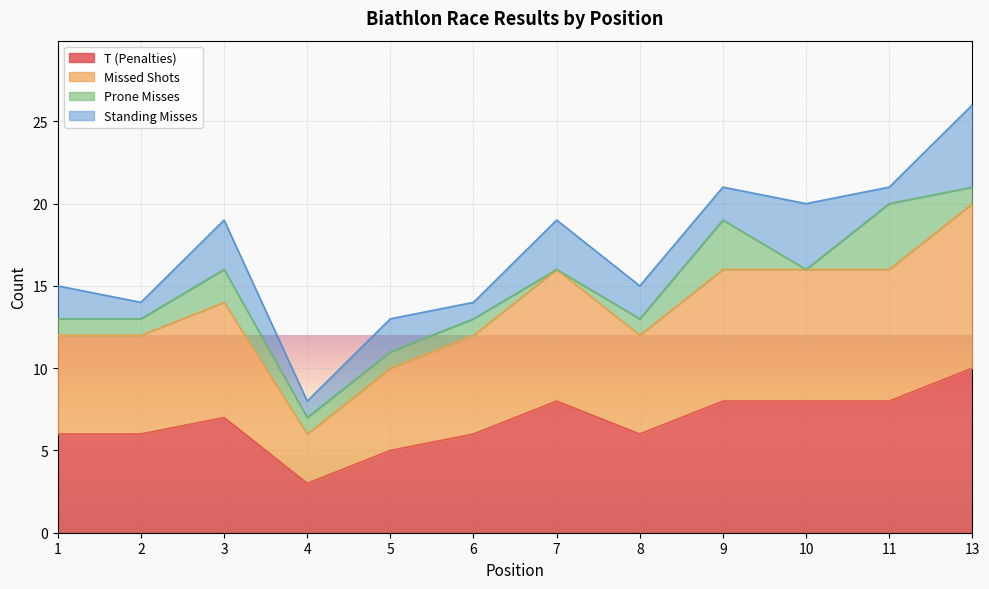

Does the chart display data point markers on the line(s)?

No